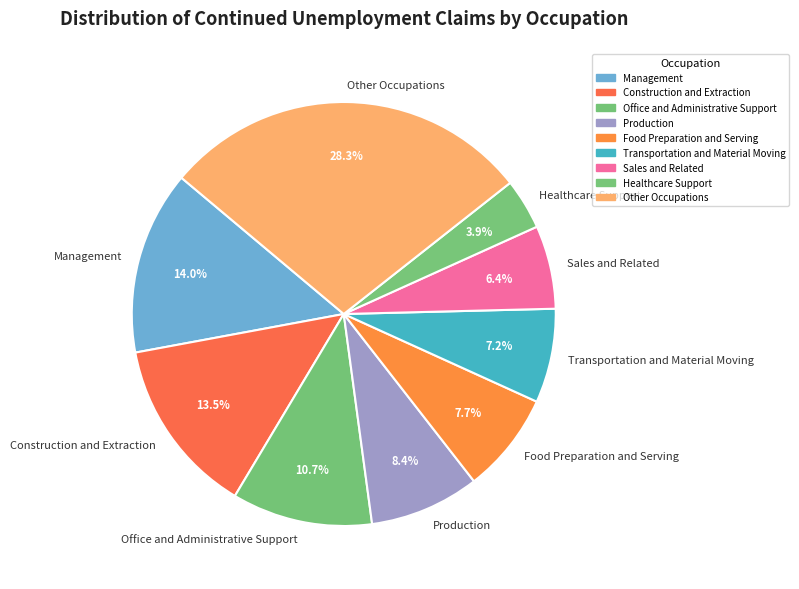

True or false: Management accounts for 14% of the total.

True